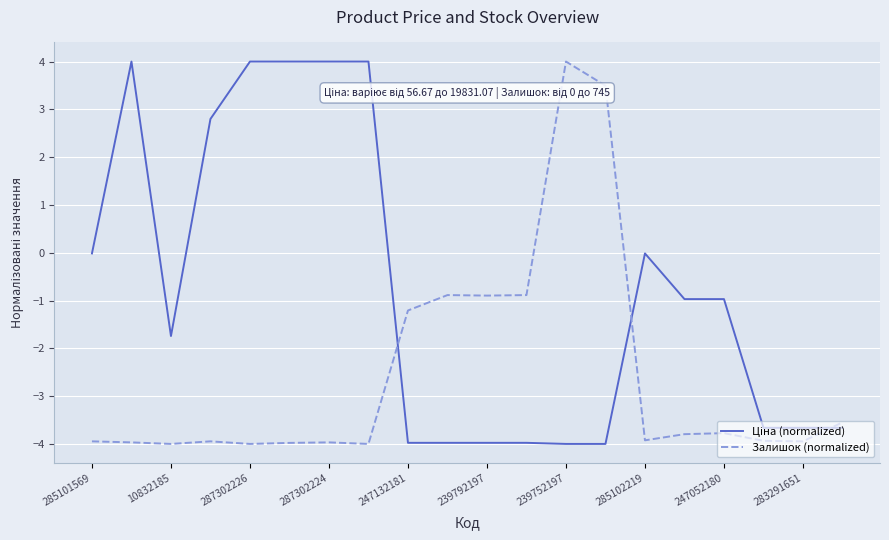

What is the lowest value of the Залишок (normalized) series?

-4.0